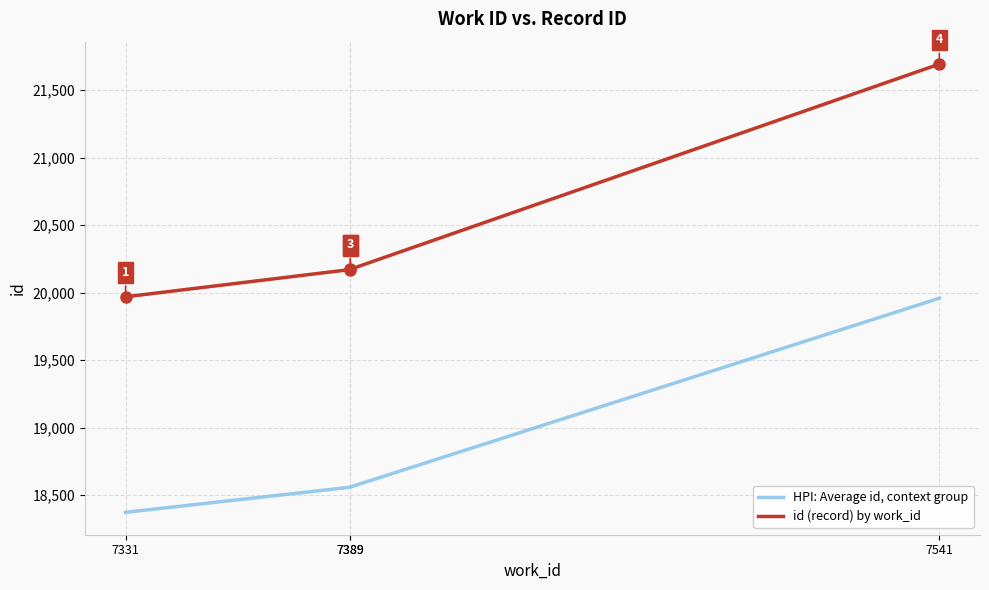

How many values in the id (record) by work_id series are below 20173?

2